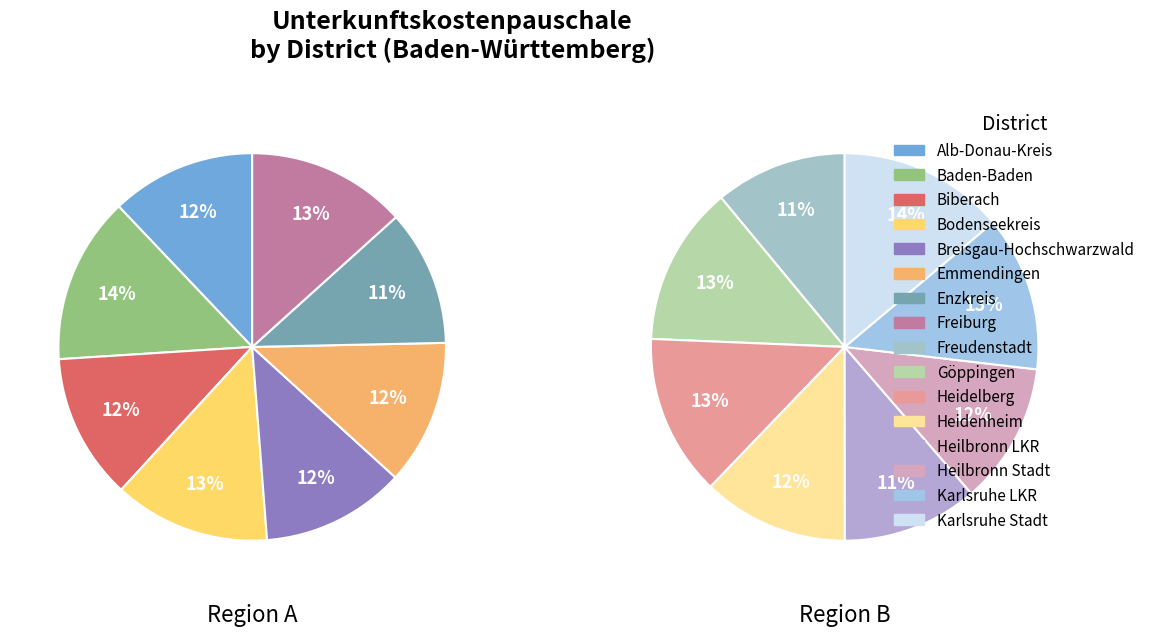

What is the largest slice in the pie chart?

Baden-Baden